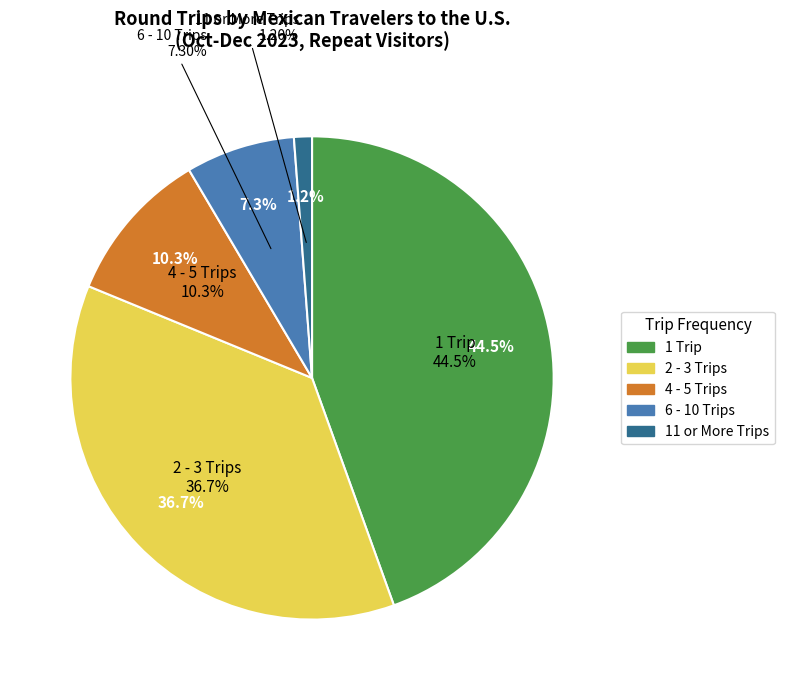

What is the smallest slice in the pie chart?

11 or More Trips